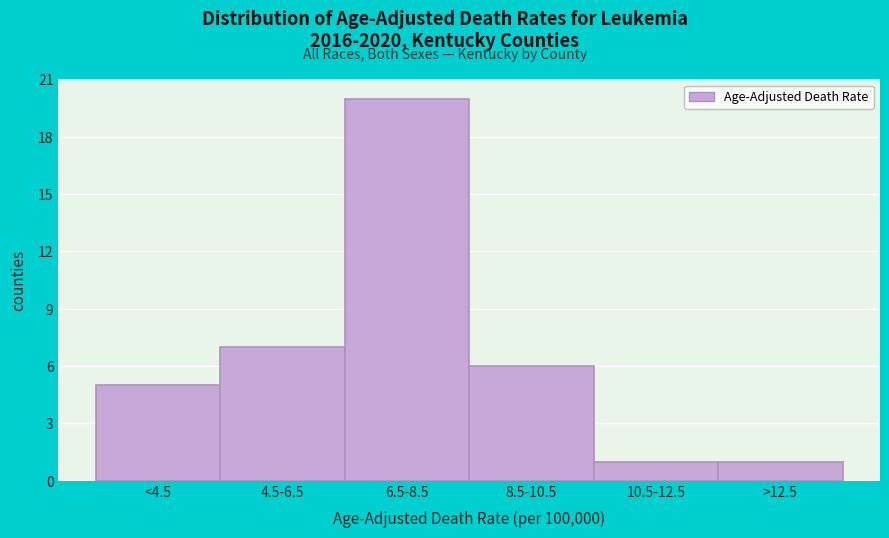

Reading left to right, transcribe all the data shown in this chart.

<4.5=5	4.5-6.5=7	6.5-8.5=20	8.5-10.5=6	10.5-12.5=1	>12.5=1